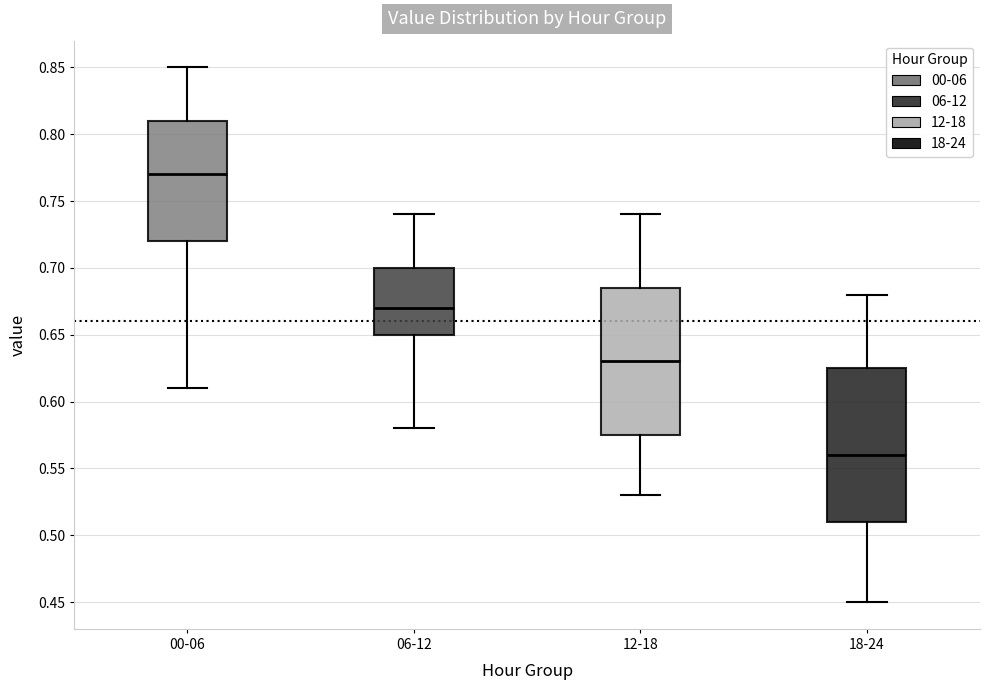

Which box's median line is the highest?

00-06